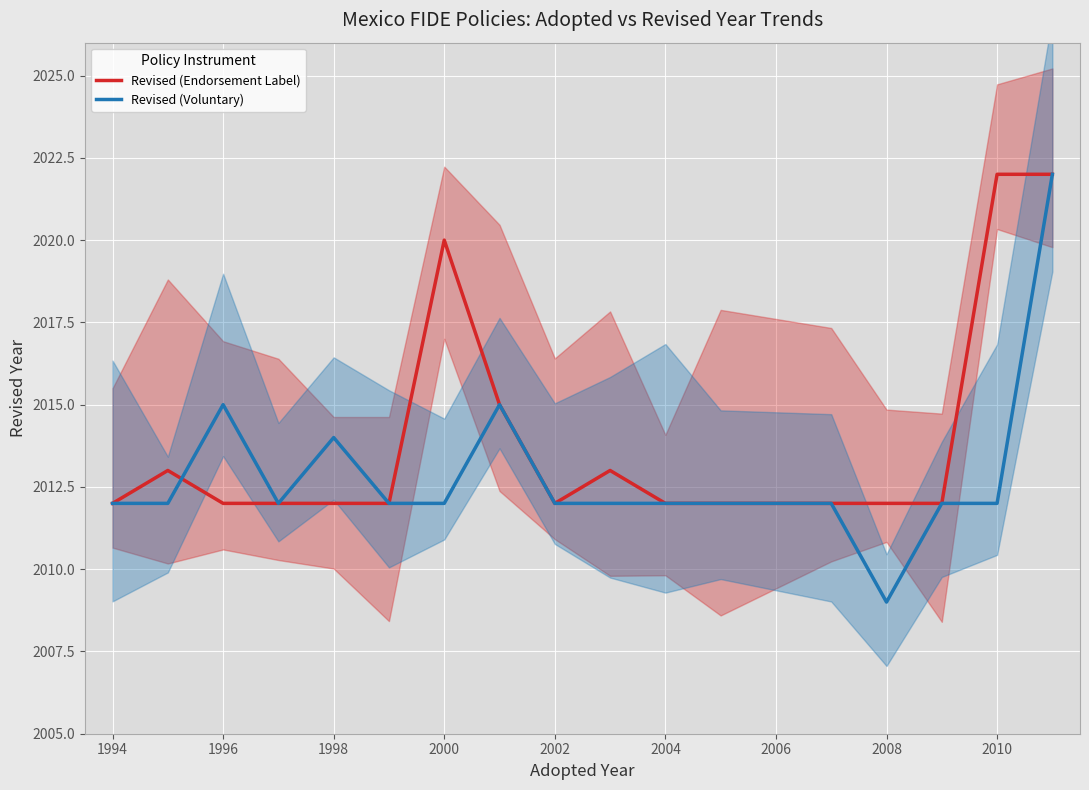

What is the minimum value for Revised (Voluntary)?

2009